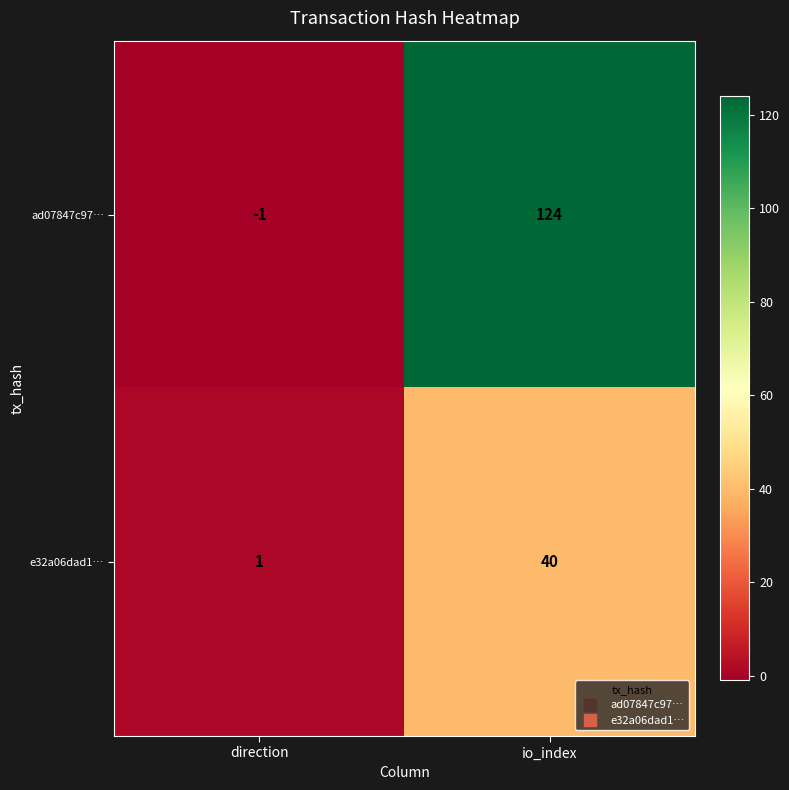

How many values in the ad07847c97… series are below 124?

1